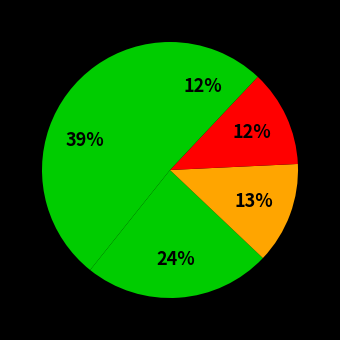

Count the number of slices in the pie.

5